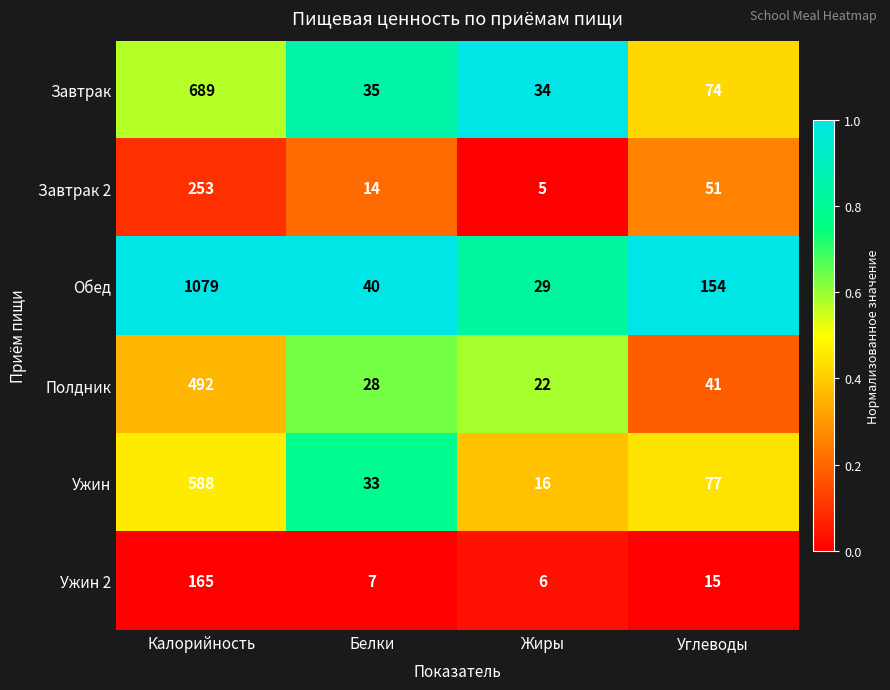

True or false: Ужин has a value of 947 at Калорийность.

False